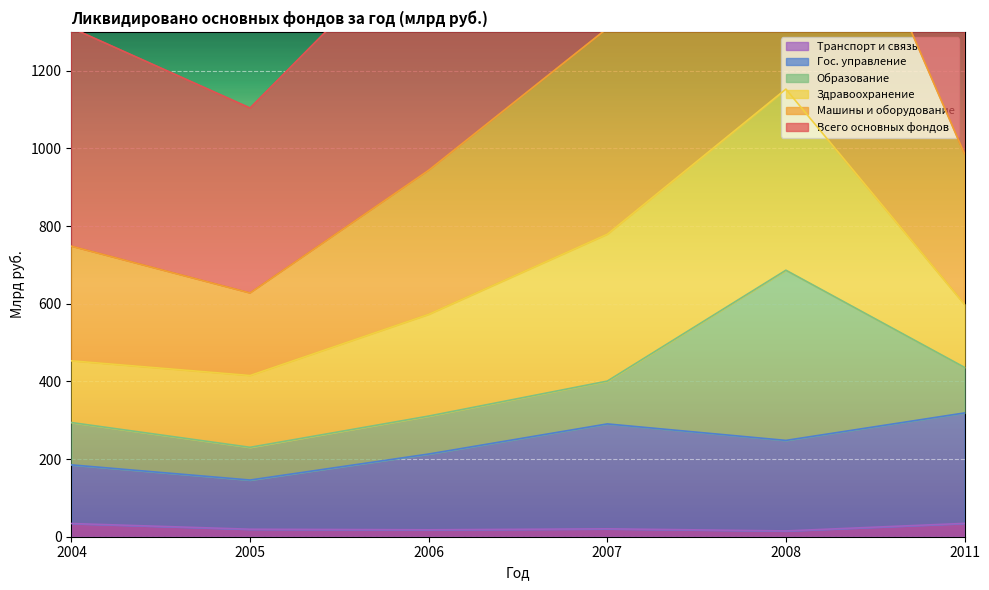

The Транспорт и связь series shows 34.0 at 2004. True or false?

True